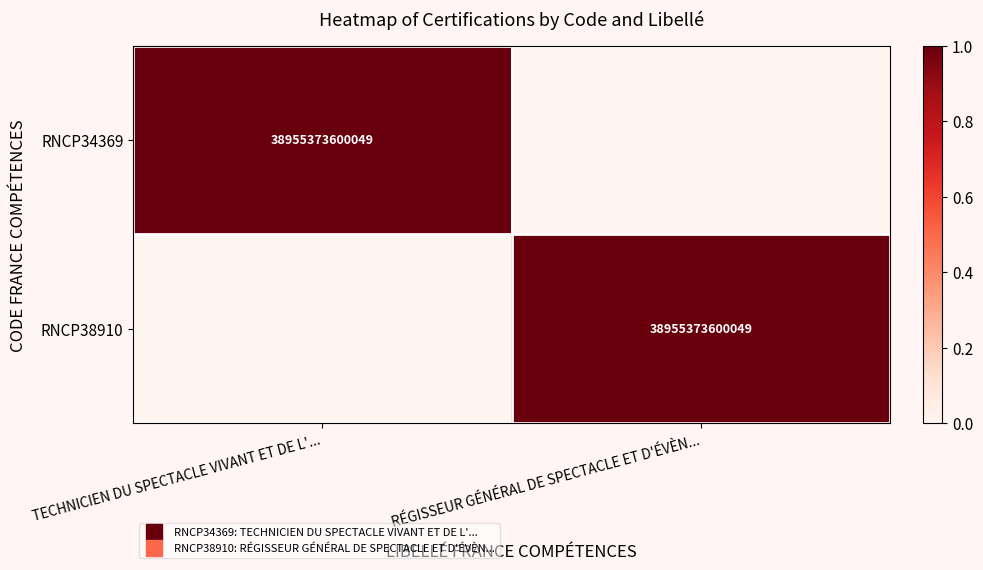

List the series in order of their peak value, lowest first.

RNCP34369, RNCP38910